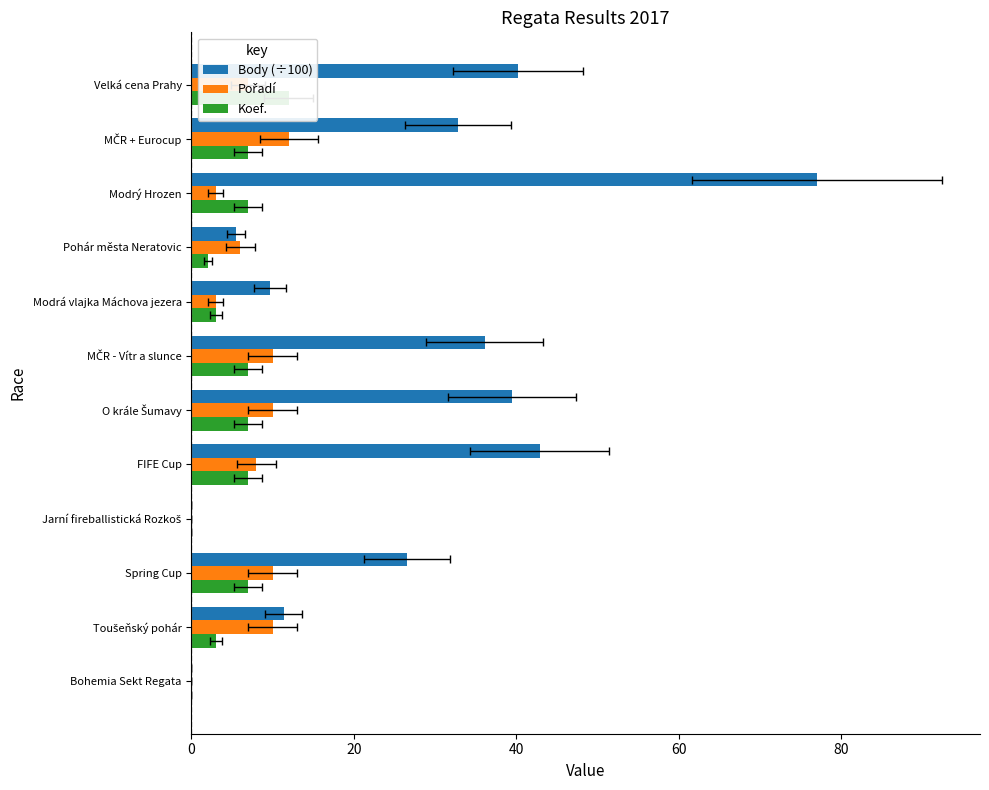

Reading right to left, extract all data points from this chart.

Body (÷100): 40.2	32.8	77.1	5.5	9.7	36.1	39.4	42.9	0.0	26.6	11.4	0.0
Pořadí: 7.0	12.0	3.0	6.0	3.0	10.0	10.0	8.0	0.0	10.0	10.0	0.0
Koef.: 12.0	7.0	7.0	2.0	3.0	7.0	7.0	7.0	0.0	7.0	3.0	0.0